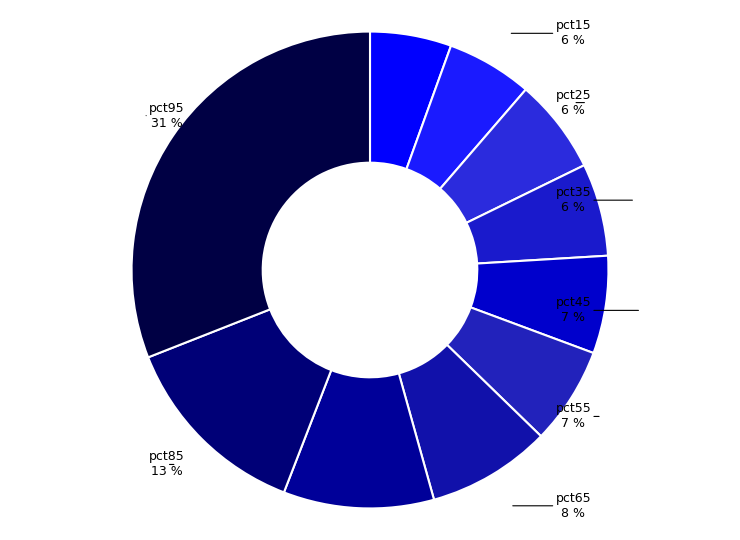

How many segments does this pie chart have?

10